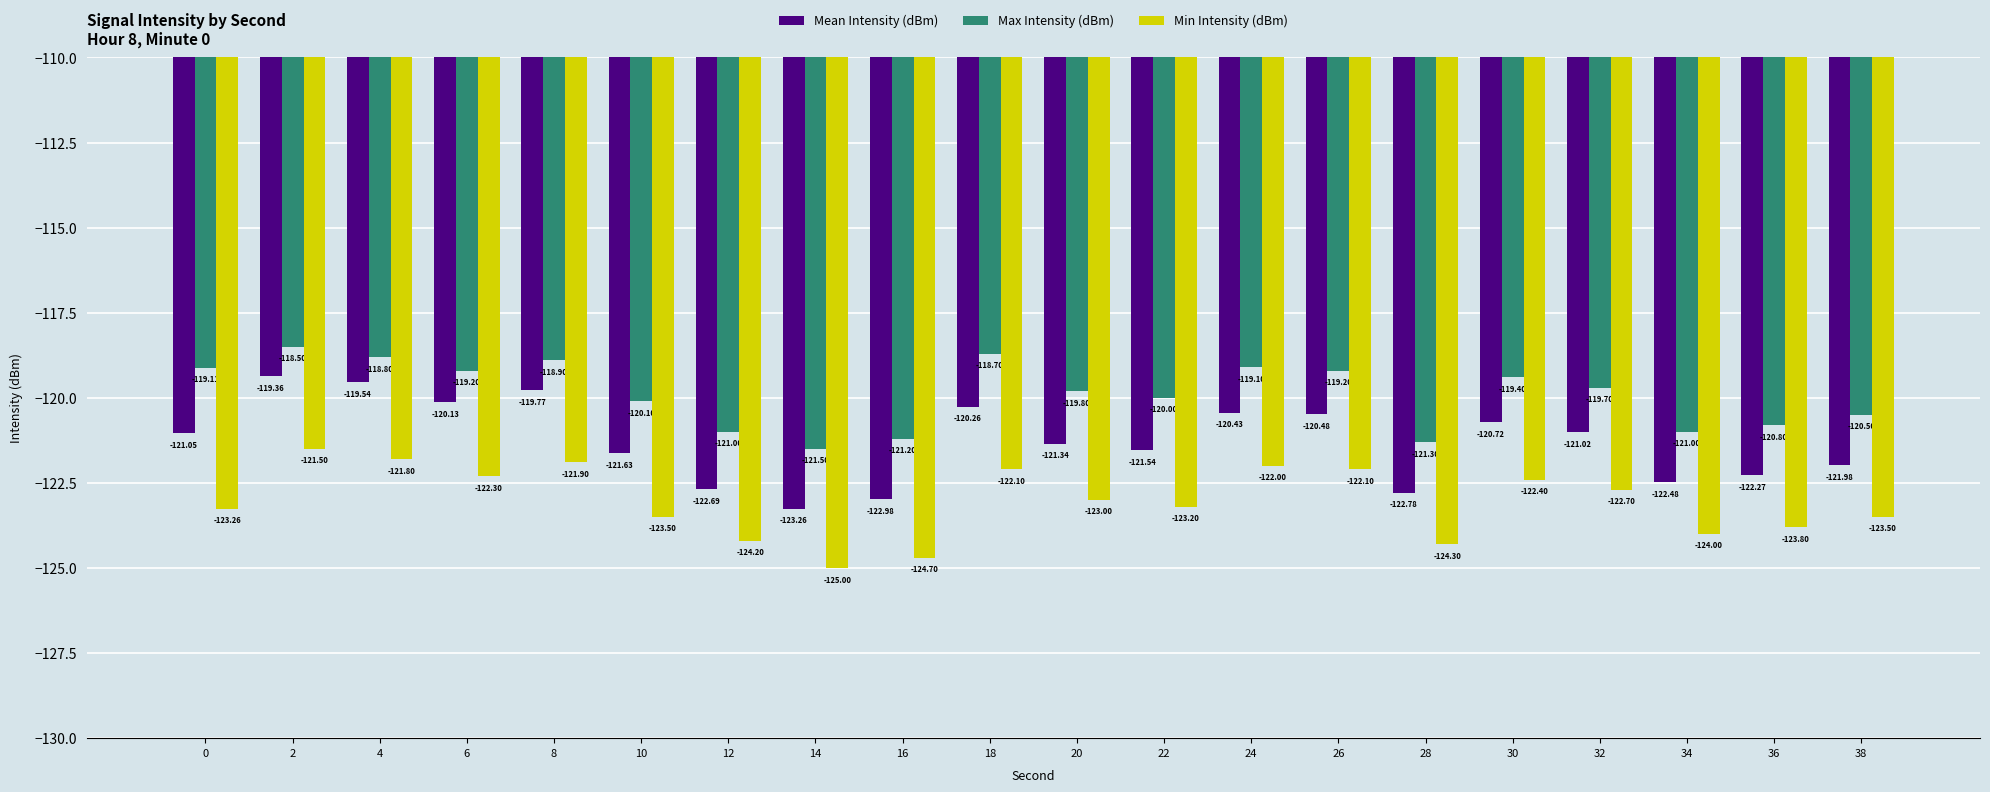

What is the spread (max minus min) of values at 4?

3.0